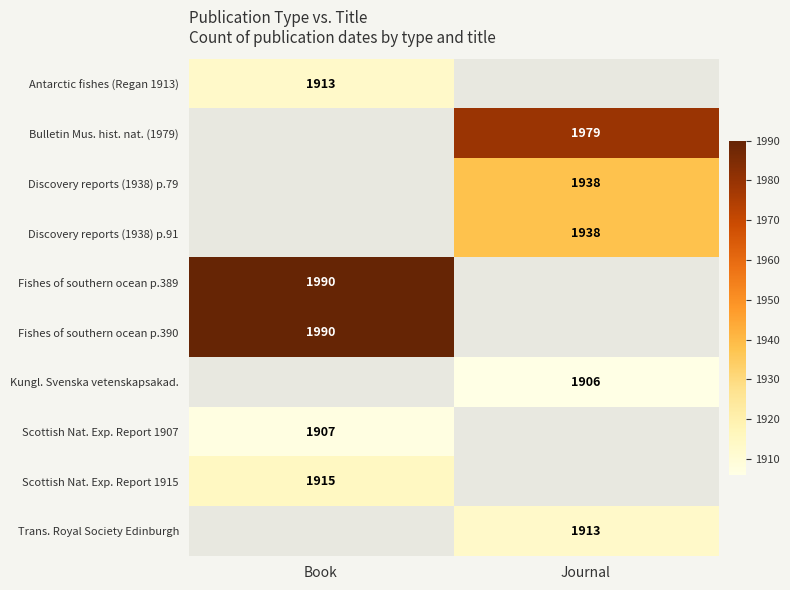

The value of Kungl. Svenska vetenskapsakad. at Journal is 1034. True or false?

False